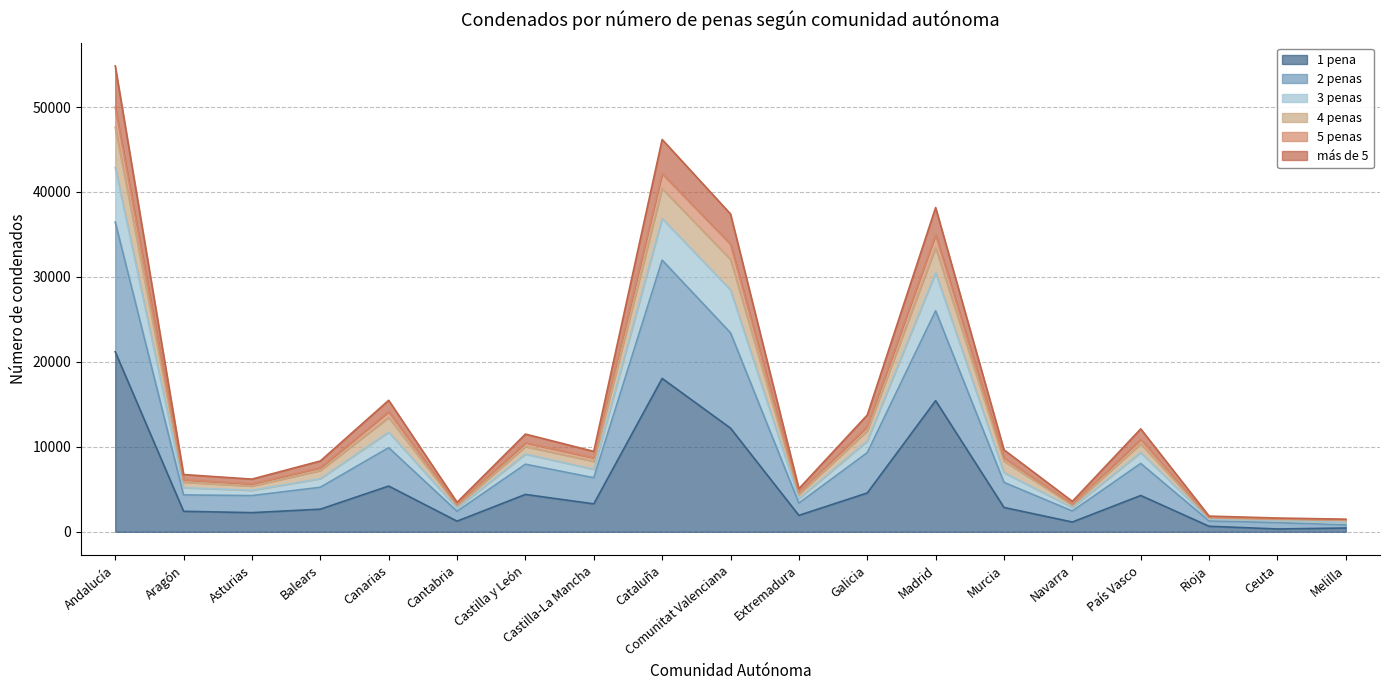

What is the minimum value shown in the chart?

332